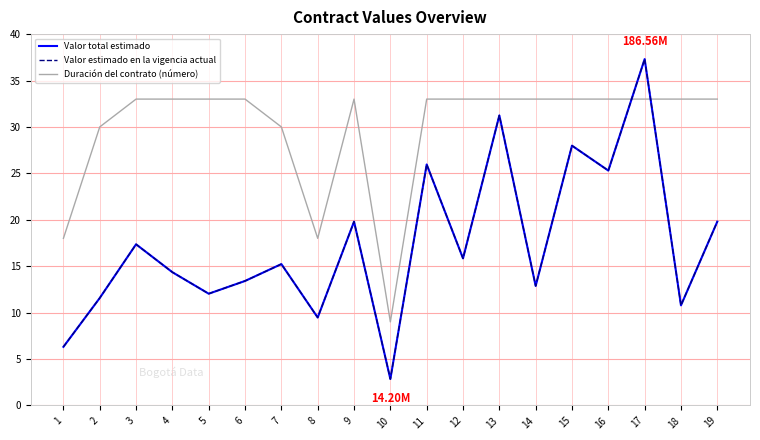

Does the chart display data point markers on the line(s)?

No